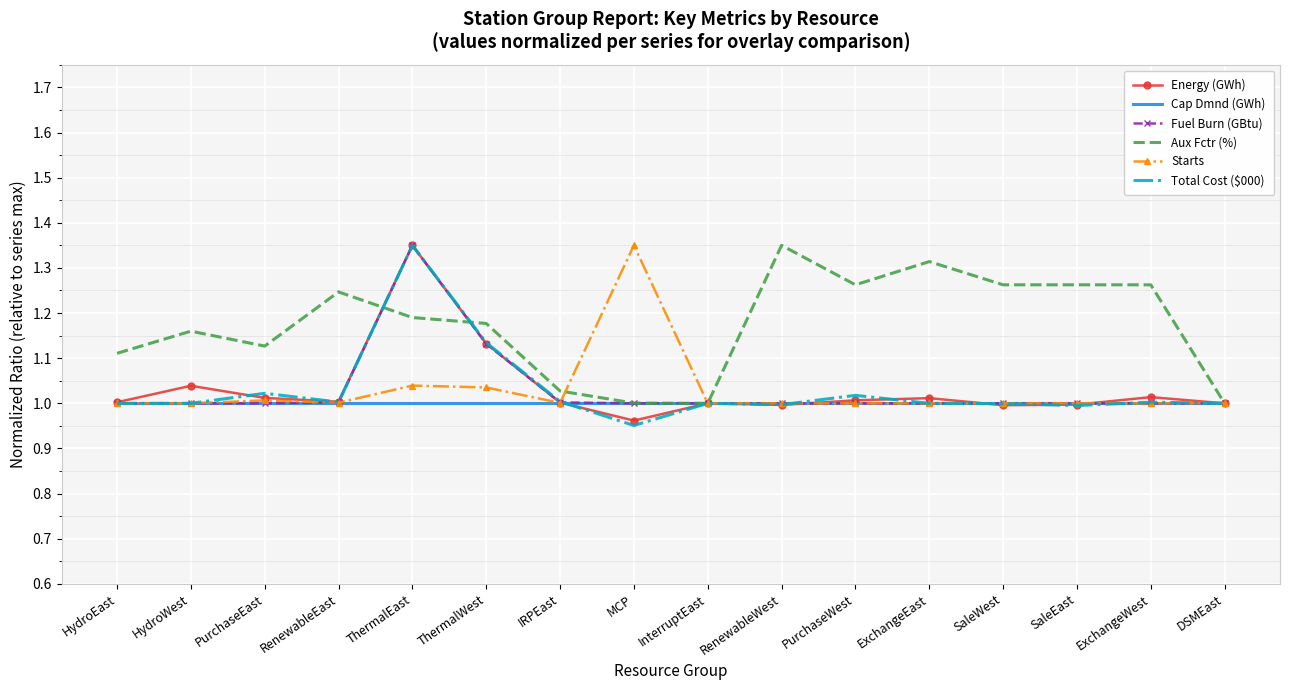

What position from the right is InterruptEast?

8